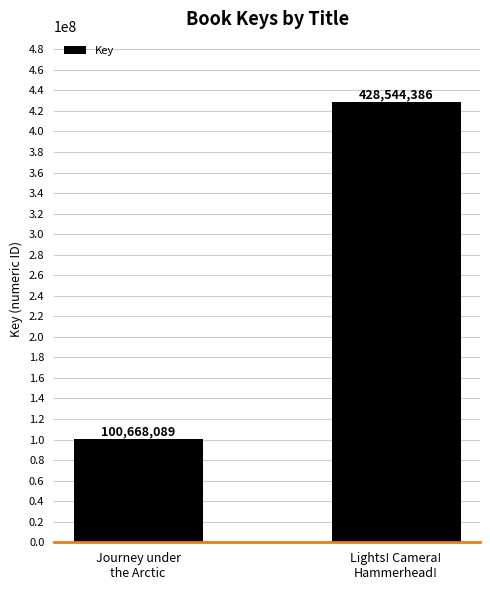

List the labels in order of value, smallest first.

Journey under
the Arctic, Lights! Camera!
Hammerhead!